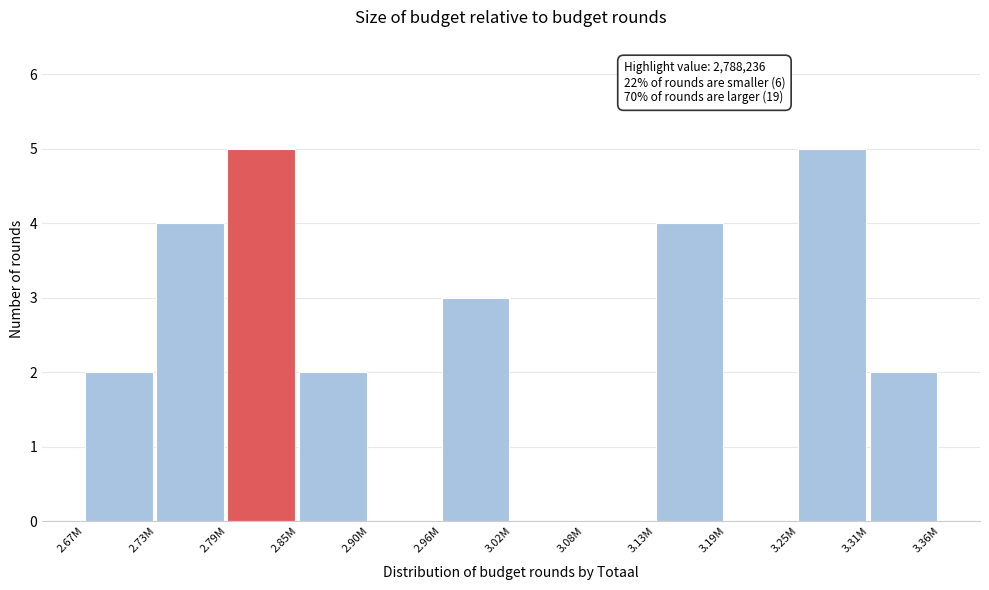

Reading left to right, list all the values displayed in this chart.

2.67M=2	2.73M=4	2.79M=5	2.85M=2	2.90M=0	2.96M=3	3.02M=0	3.08M=0	3.13M=4	3.19M=0	3.25M=5	3.31M=2